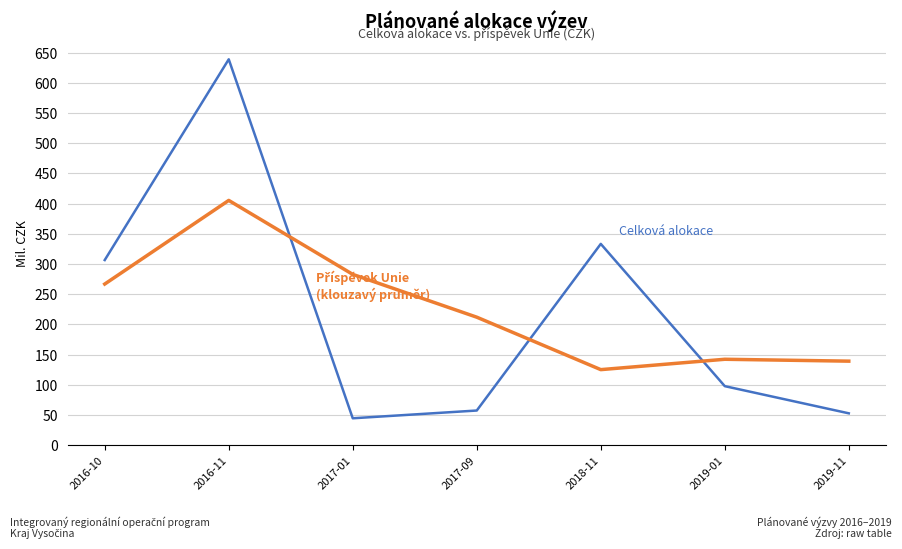

What is the greatest value displayed?

639.0